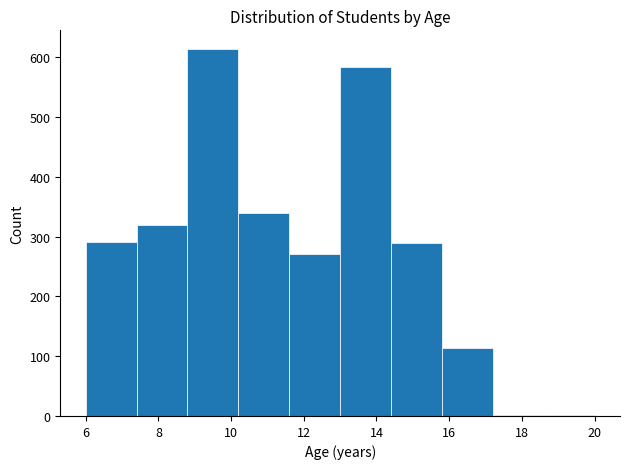

How tall is the bar that spans 11.6 to 13.0 on the x-axis? The values are not printed on the chart, so give them approximately, as read against the axis.

270